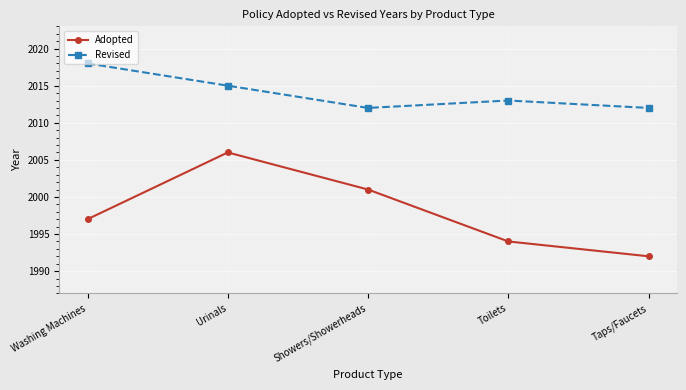

Which series has the largest total across all categories?

Revised